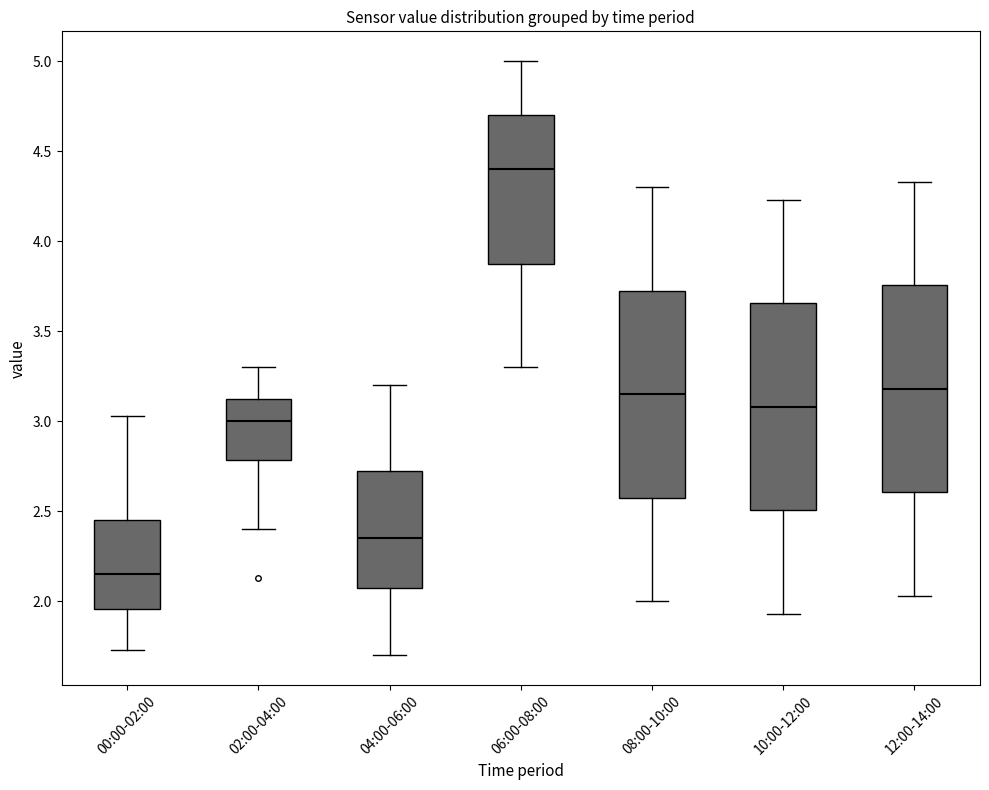

Where is the lower edge of the box for 10:00-12:00 on the y-axis? The values are not printed on the chart, so give them approximately, as read against the axis.

2.50